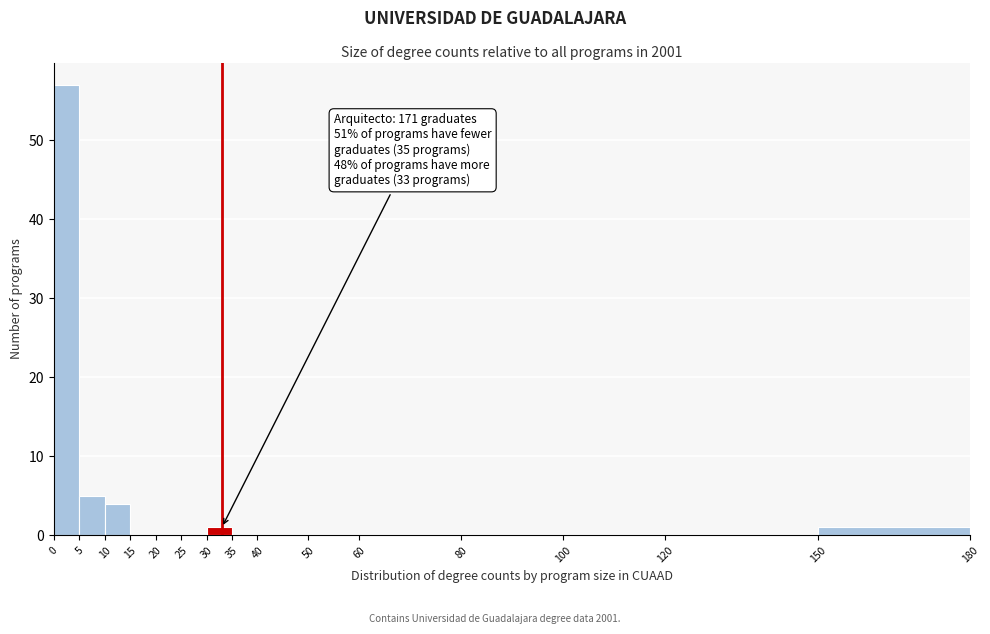

Over which range of the x-axis is the bar tallest?

0 to 5